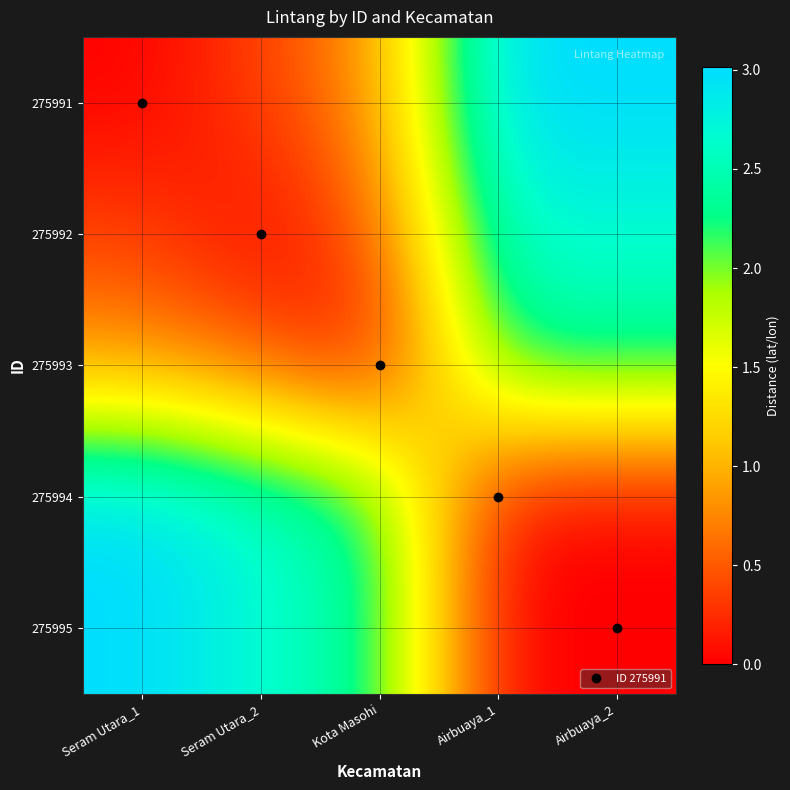

Rank the series at Airbuaya_2 from lowest to highest value.

275995, 275994, 275993, 275992, 275991